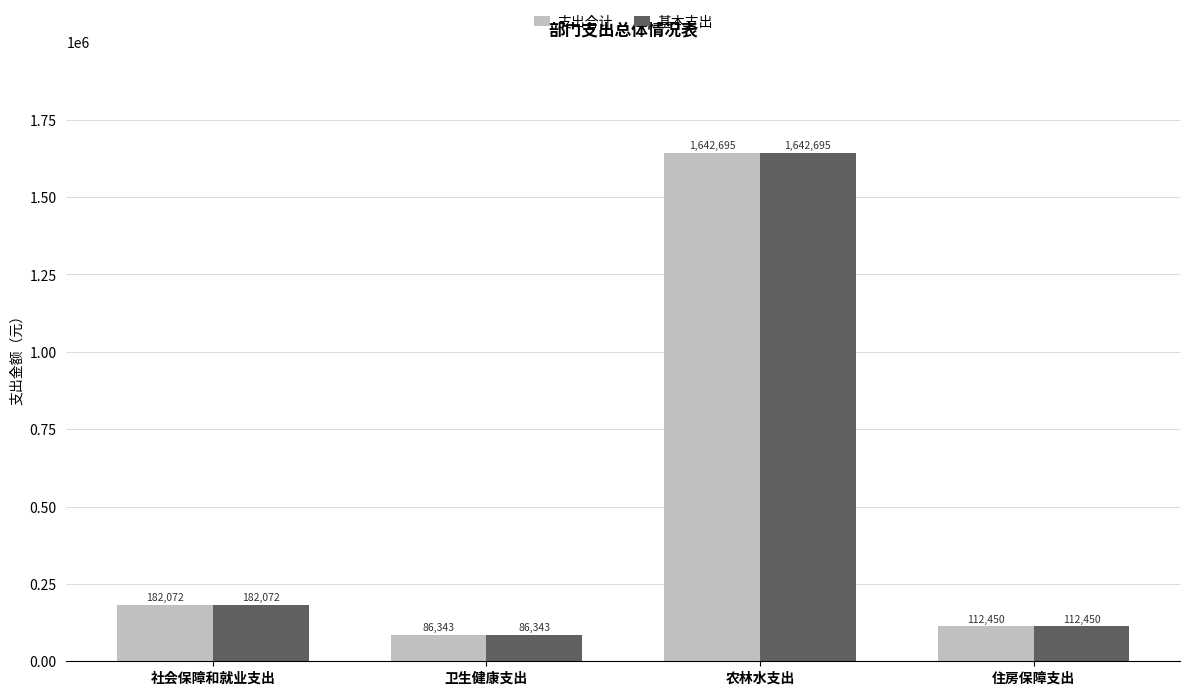

What is the approximate value of 基本支出 at 住房保障支出?

112450.3